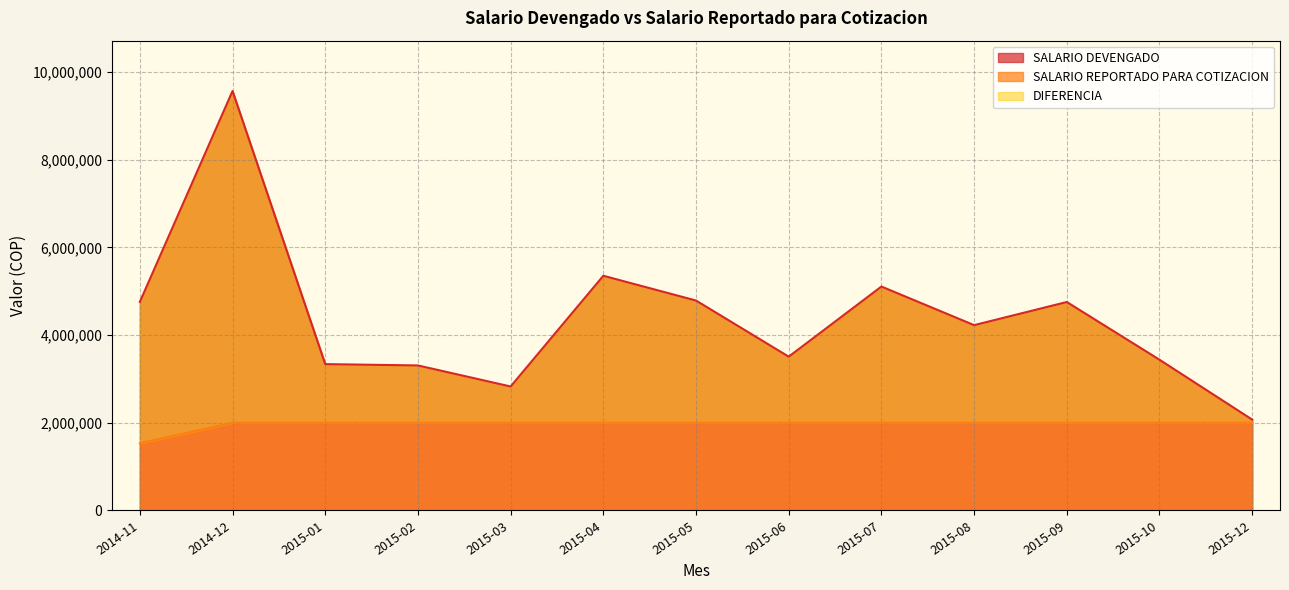

Which series has the largest range (max minus min)?

SALARIO DEVENGADO